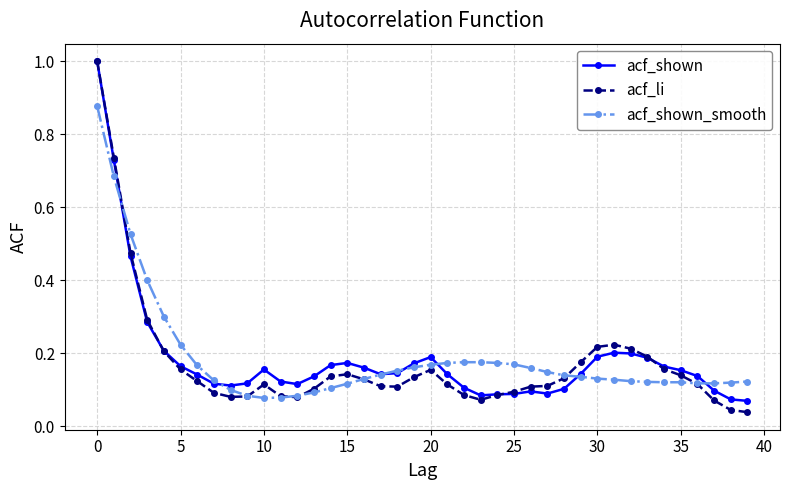

What is the maximum value shown in the chart?

1.0